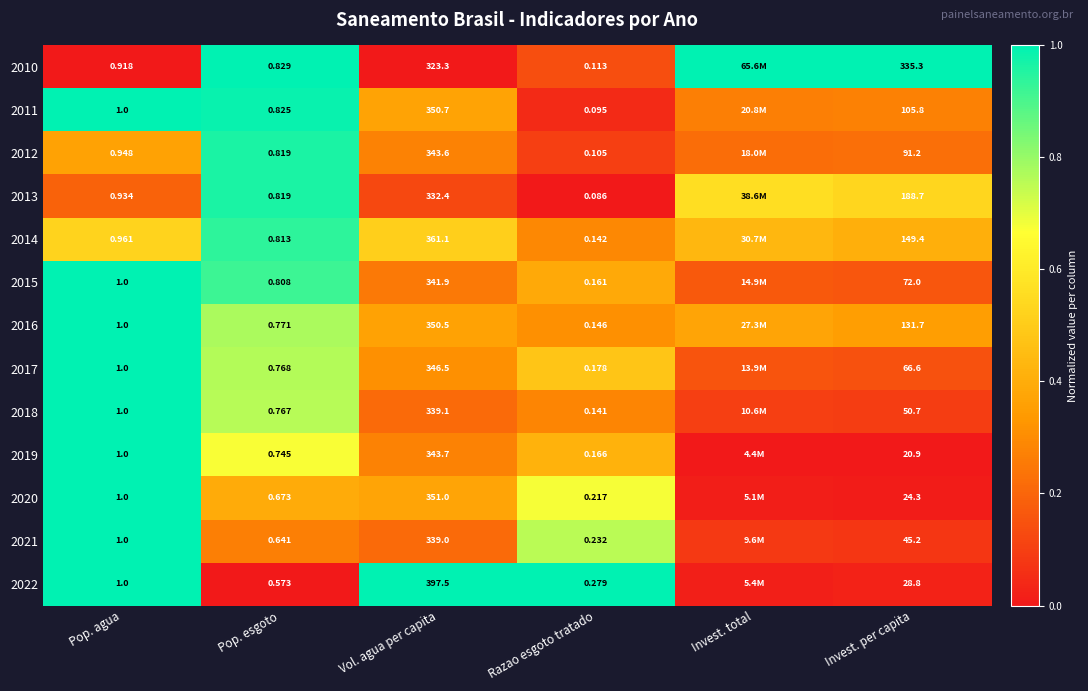

Is the value of 2021 at Pop. esgoto greater than the value of 2015 at Vol. agua per capita?

No